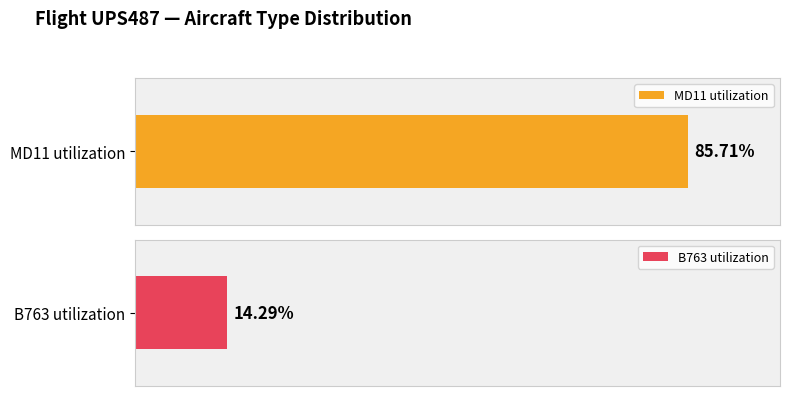

Rank the series by their maximum value, from highest to lowest.

MD11, B763